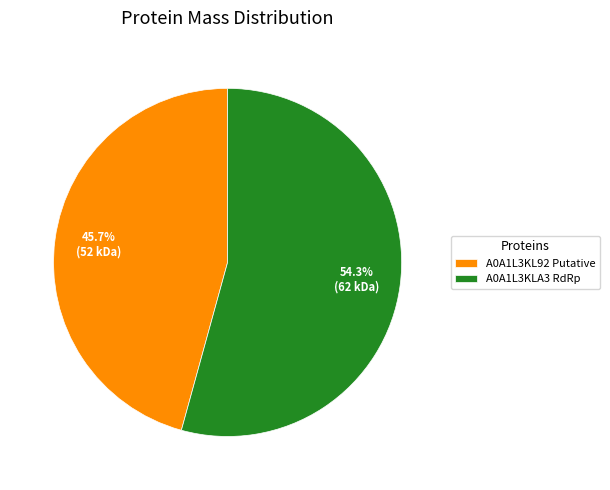

Is the sum of A0A1L3KL92 Putative and A0A1L3KLA3 RdRp greater than half?

Yes